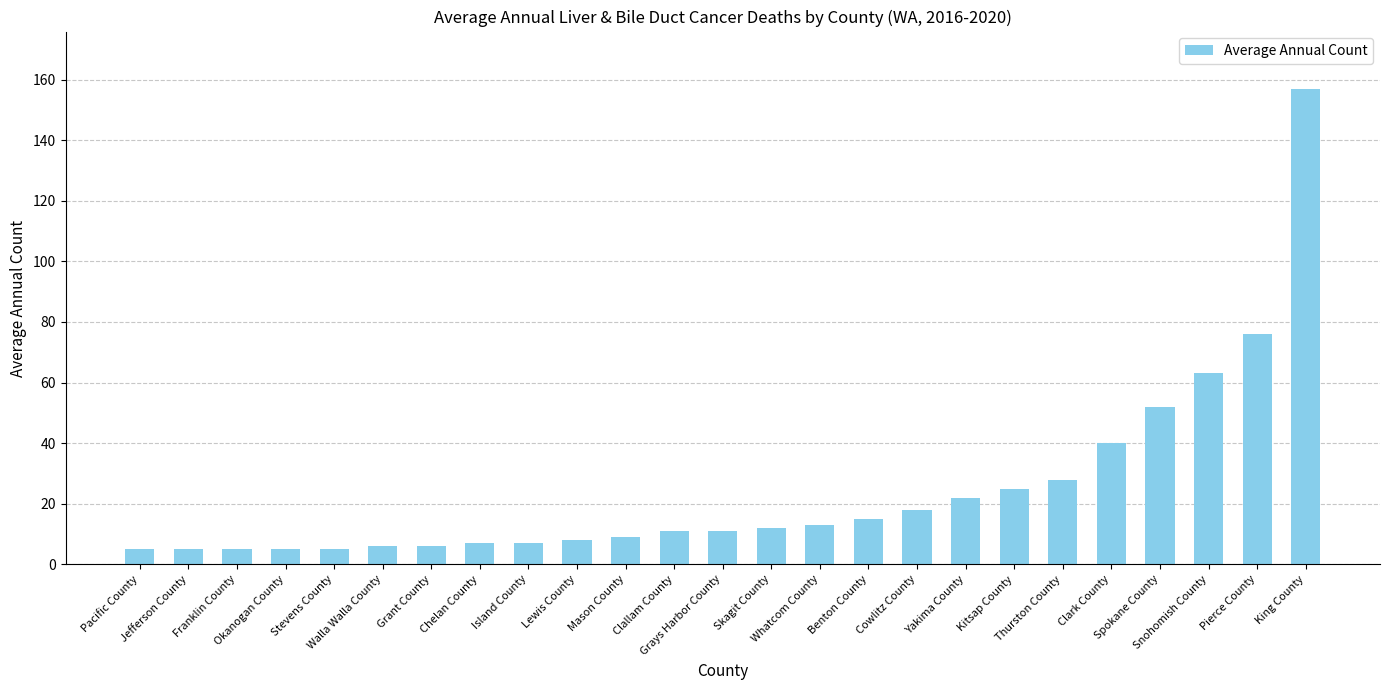

What is the label of the 19th bar from the left?

Kitsap County